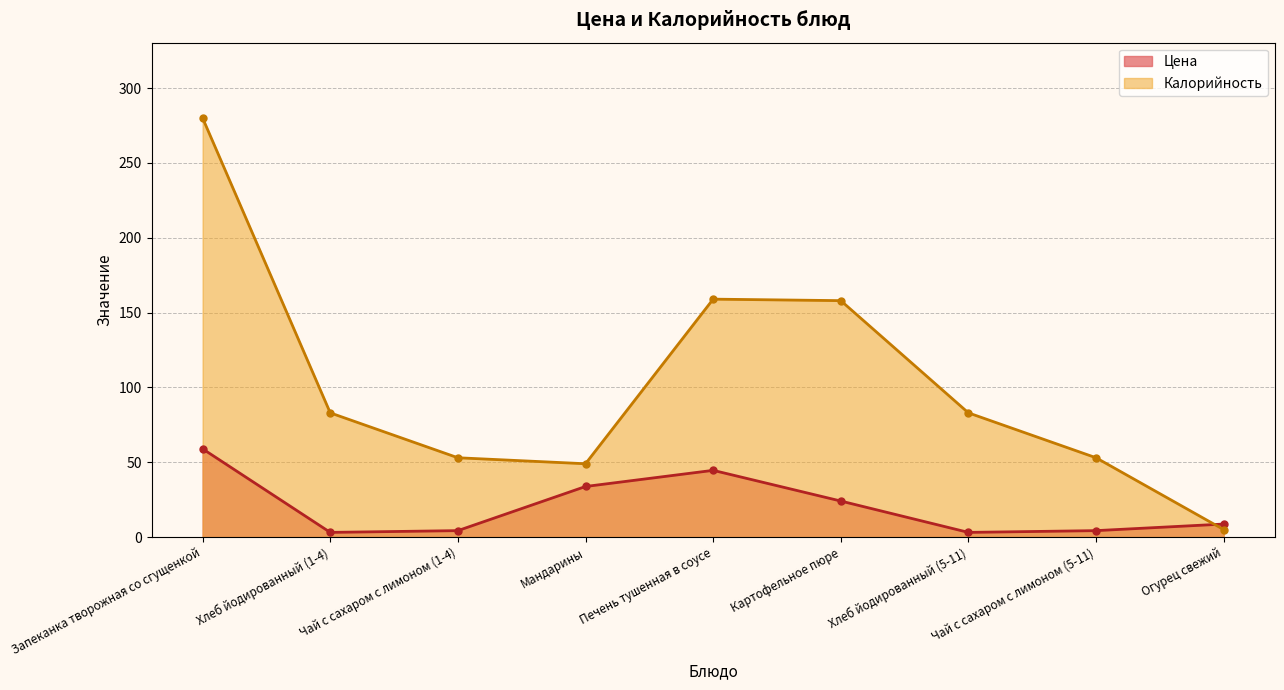

Reading left to right, extract all data points from this chart.

Цена: 59.0	3.1	4.3	33.8	44.6	24.1	3.1	4.3	8.7
Калорийность: 280.0	83.0	53.0	49.0	159.0	158.0	83.0	53.0	5.0